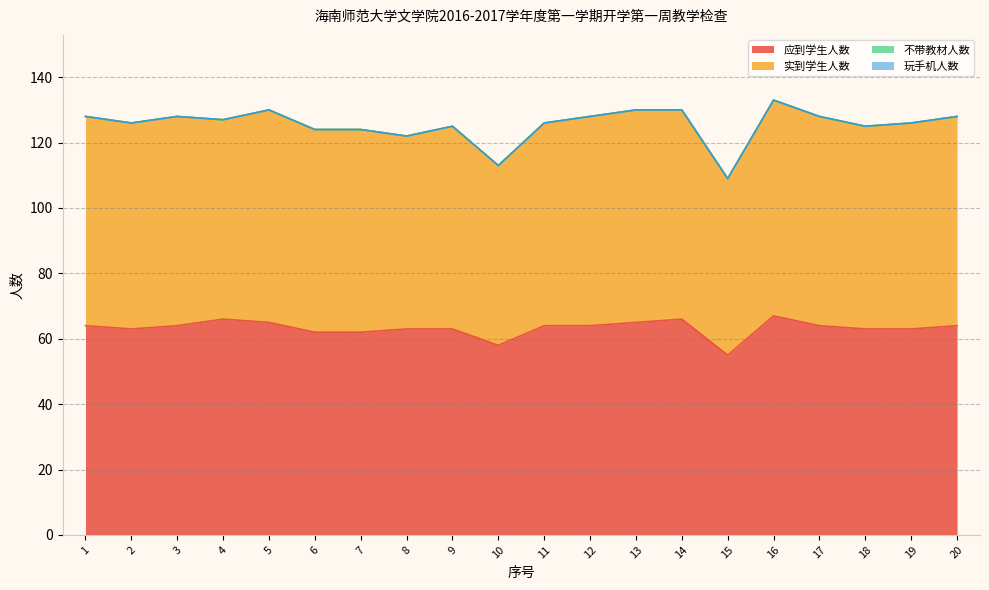

How many values in the 应到学生人数 series exceed 64?

5